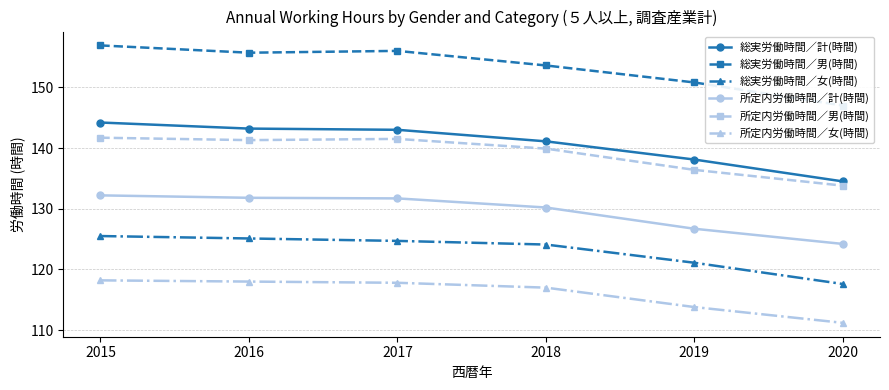

True or false: 総実労働時間／計(時間) has more than 1 interior local peaks.

False